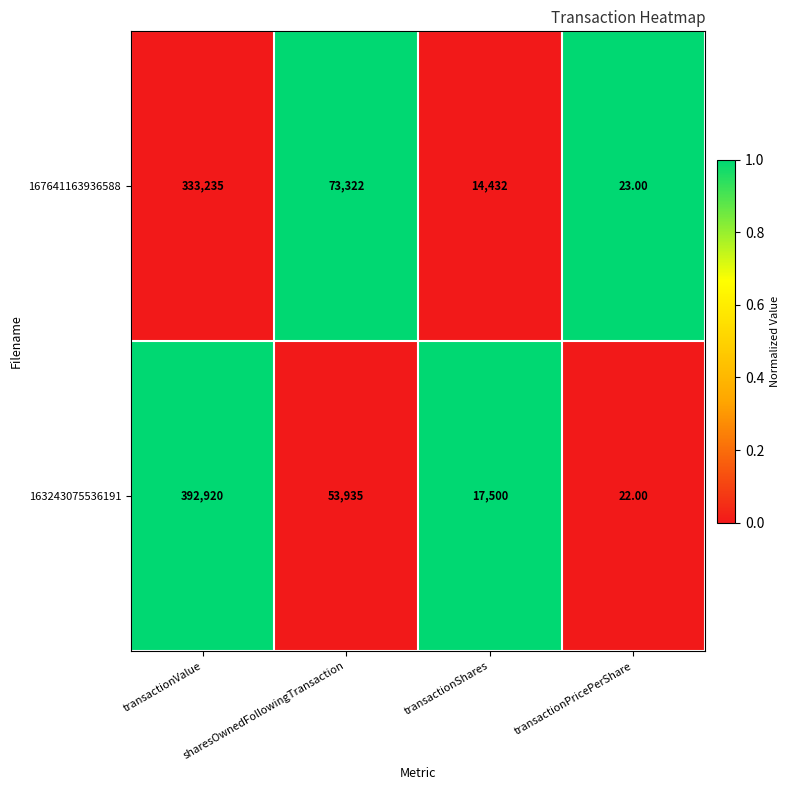

Which label corresponds to the smallest value in the chart?

transactionPricePerShare